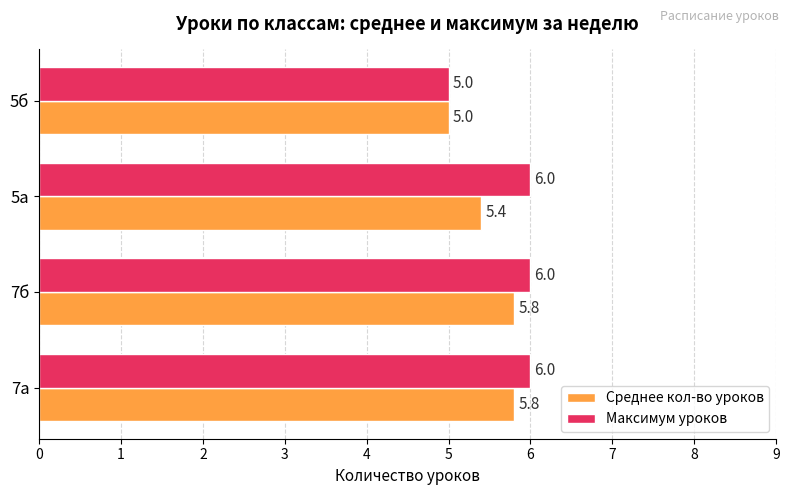

What is the difference between the highest and lowest values at 5а?

0.6